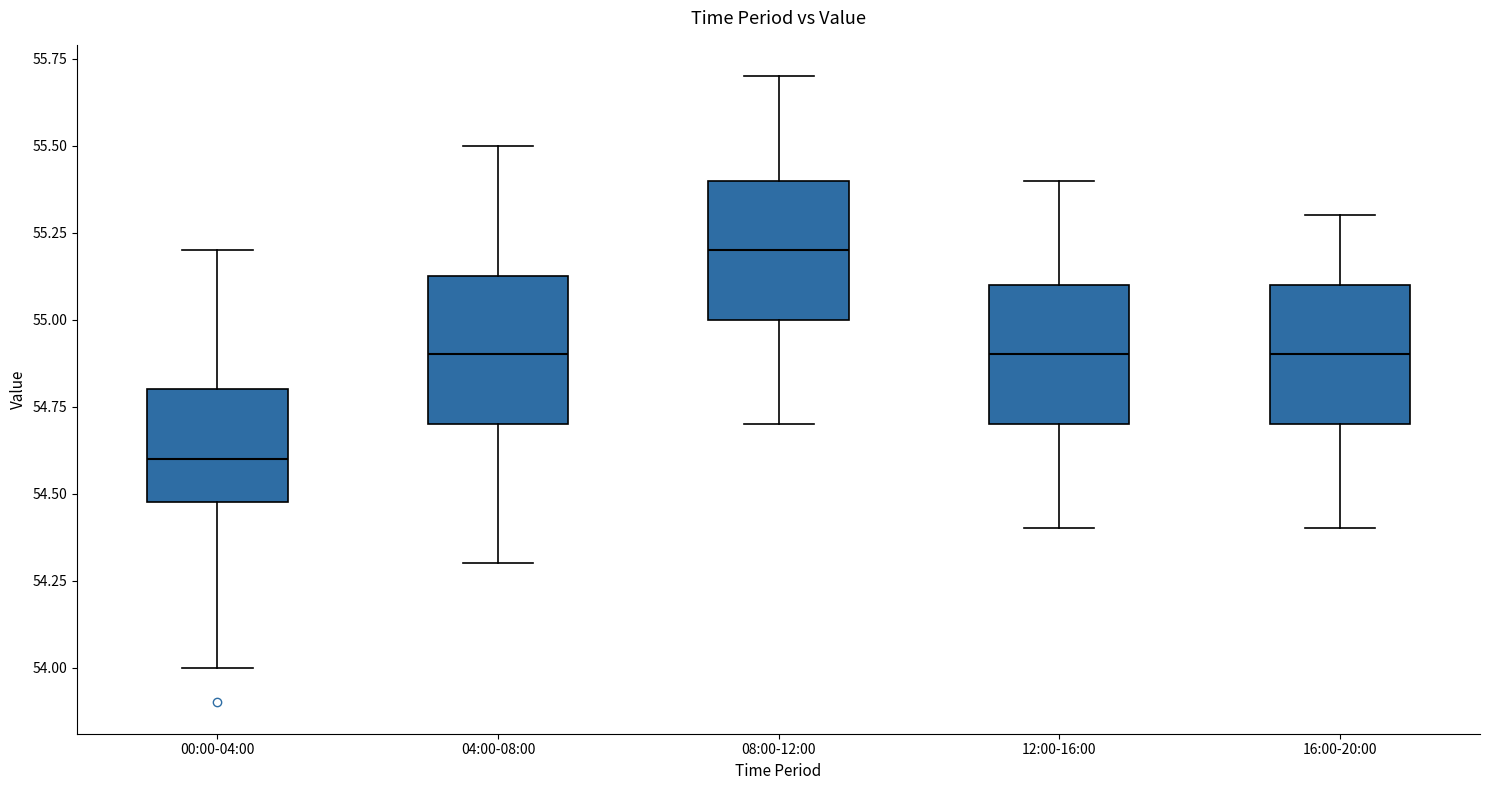

Reading left to right, read every box against the y-axis: the position of its median line, the range the box covers, and the ends of its whiskers. The values are not printed on the chart, so give them approximately, as read against the axis.

00:00-04:00: median 54.60, box 54.50 to 54.80, whiskers 54.00 to 55.20
04:00-08:00: median 54.90, box 54.70 to 55.15, whiskers 54.30 to 55.50
08:00-12:00: median 55.20, box 55.00 to 55.40, whiskers 54.70 to 55.70
12:00-16:00: median 54.90, box 54.70 to 55.10, whiskers 54.40 to 55.40
16:00-20:00: median 54.90, box 54.70 to 55.10, whiskers 54.40 to 55.30